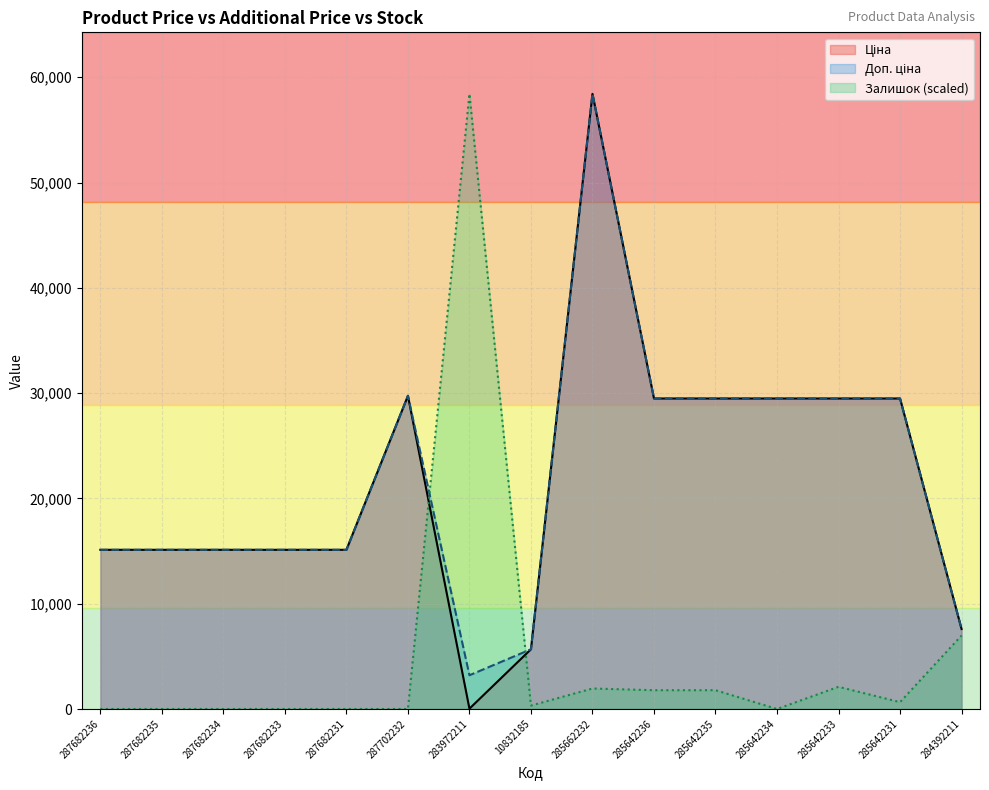

True or false: Ціна and Доп. ціна cross at least once.

False